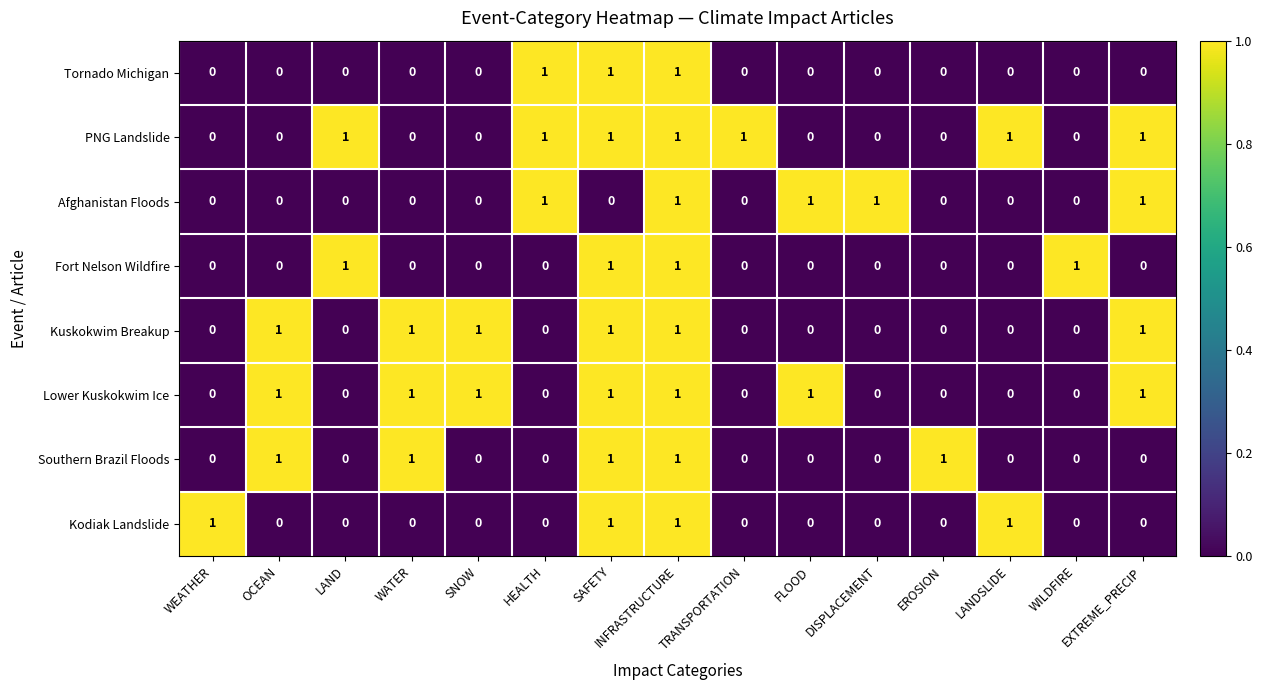

Count the Kuskokwim Breakup values in the range 0 to 1.

15